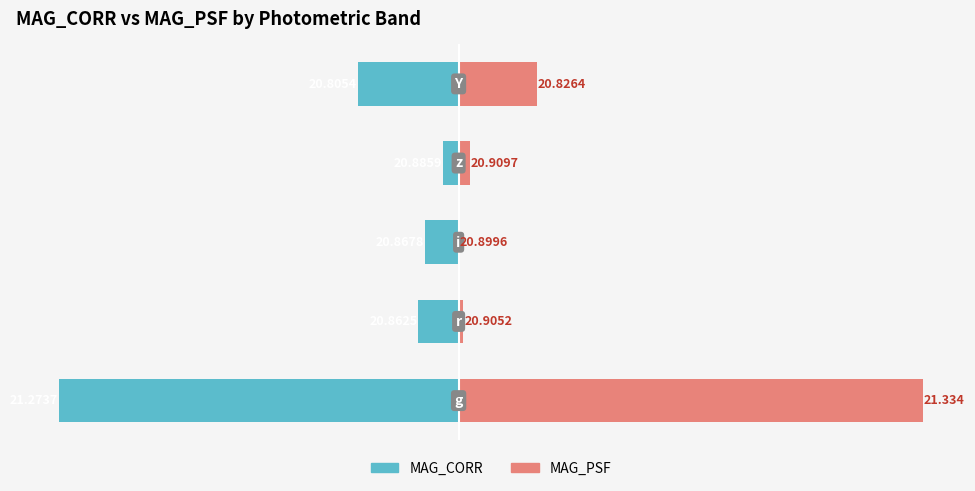

Which series has the largest total across all categories?

MAG_PSF